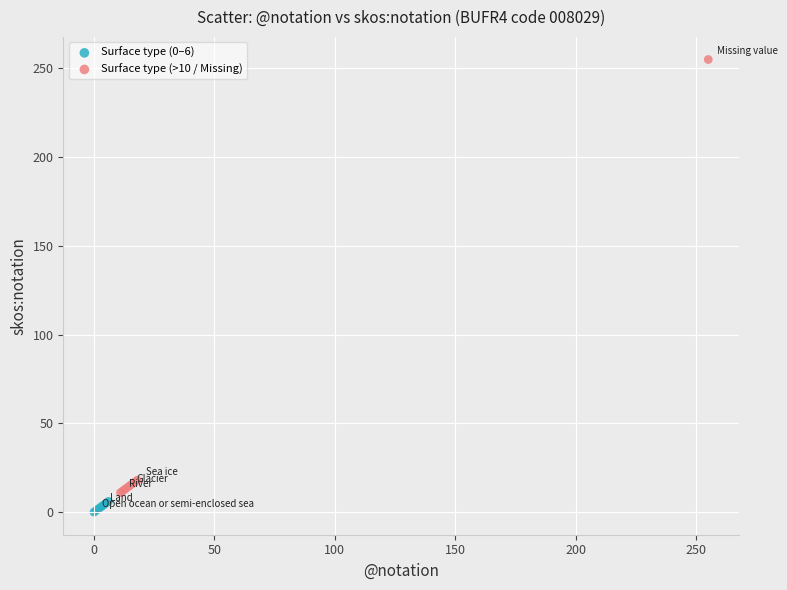

What are all the series names shown in the legend?

Surface type (0–6), Surface type (>10 / Missing)